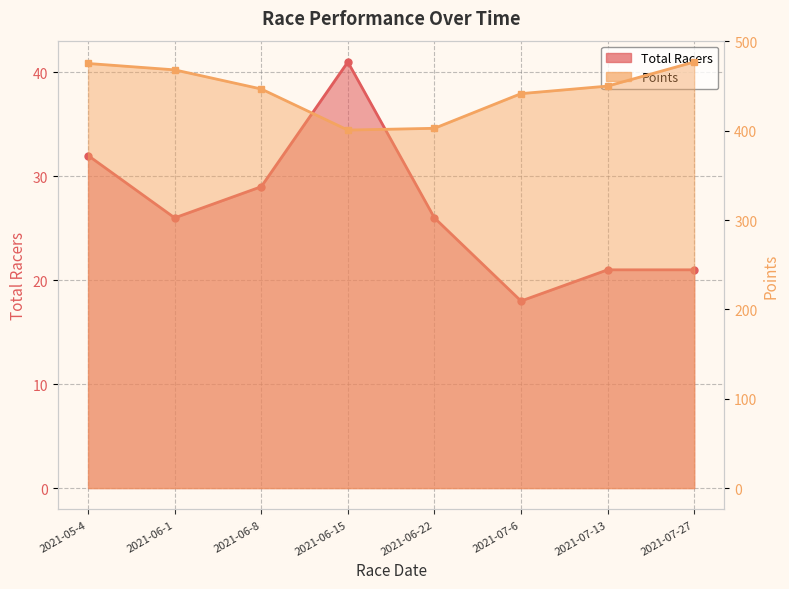

What is the maximum value shown in the chart?

477.0